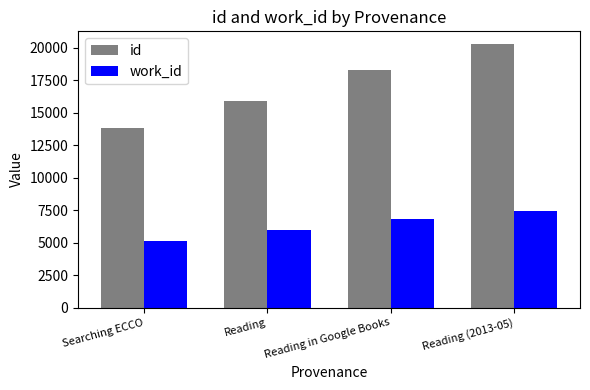

What is the label of the 2nd bar from the left?

Reading